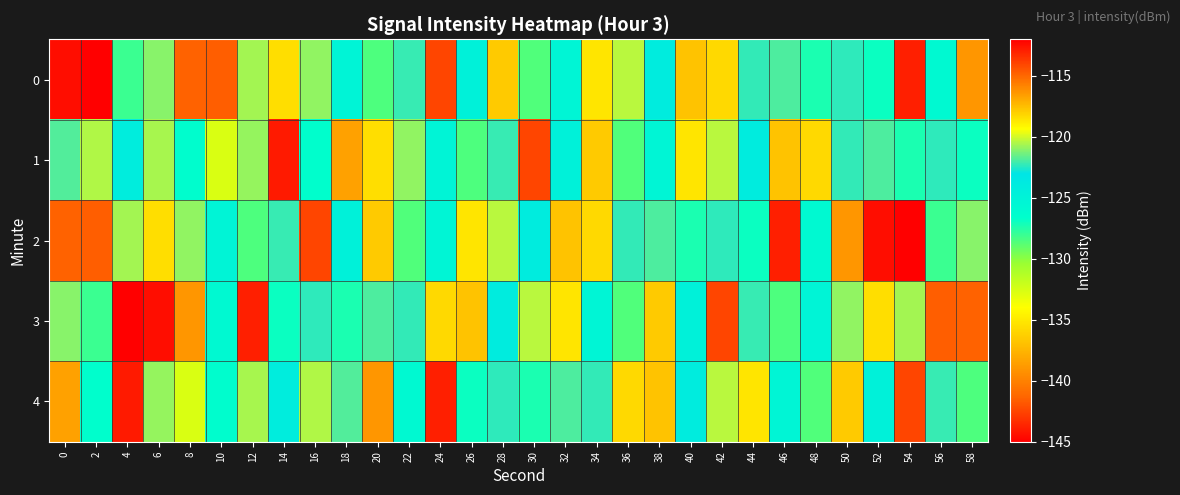

Reading left to right, transcribe all the data shown in this chart.

0: 0=-112.4	2=-145.1	4=-128.1	6=-121.0	8=-114.9	10=-114.7	12=-120.7	14=-118.4	16=-121.0	18=-125.1	20=-128.5	22=-122.2	24=-114.0	26=-124.8	28=-117.8	30=-128.6	32=-125.4	34=-118.6	36=-120.3	38=-124.0	40=-117.6	42=-118.3	44=-122.3	46=-121.9	48=-127.3	50=-122.3	52=-126.9	54=-113.0	56=-125.9	58=-116.4
1: 0=-121.8	2=-120.5	4=-124.2	6=-120.6	8=-126.4	10=-132.7	12=-120.8	14=-112.8	16=-126.6	18=-116.7	20=-118.4	22=-121.0	24=-125.1	26=-128.5	28=-122.2	30=-114.0	32=-124.8	34=-117.8	36=-128.6	38=-125.4	40=-118.6	42=-120.3	44=-124.0	46=-117.6	48=-118.3	50=-122.3	52=-121.9	54=-127.3	56=-122.3	58=-126.9
2: 0=-114.9	2=-114.7	4=-120.7	6=-118.4	8=-121.0	10=-125.1	12=-128.5	14=-122.2	16=-114.0	18=-124.8	20=-117.8	22=-128.6	24=-125.4	26=-118.6	28=-120.3	30=-124.0	32=-117.6	34=-118.3	36=-122.3	38=-121.9	40=-127.3	42=-122.3	44=-126.9	46=-113.0	48=-125.9	50=-116.4	52=-112.4	54=-145.1	56=-128.1	58=-121.0
3: 0=-121.0	2=-128.1	4=-145.1	6=-112.4	8=-116.4	10=-125.9	12=-113.0	14=-126.9	16=-122.3	18=-127.3	20=-121.9	22=-122.3	24=-118.3	26=-117.6	28=-124.0	30=-120.3	32=-118.6	34=-125.4	36=-128.6	38=-117.8	40=-124.8	42=-114.0	44=-122.2	46=-128.5	48=-125.1	50=-121.0	52=-118.4	54=-120.7	56=-114.7	58=-114.9
4: 0=-116.7	2=-126.6	4=-112.8	6=-120.8	8=-132.7	10=-126.4	12=-120.6	14=-124.2	16=-120.5	18=-121.8	20=-116.4	22=-125.9	24=-113.0	26=-126.9	28=-122.3	30=-127.3	32=-121.9	34=-122.3	36=-118.3	38=-117.6	40=-124.0	42=-120.3	44=-118.6	46=-125.4	48=-128.6	50=-117.8	52=-124.8	54=-114.0	56=-122.2	58=-128.5